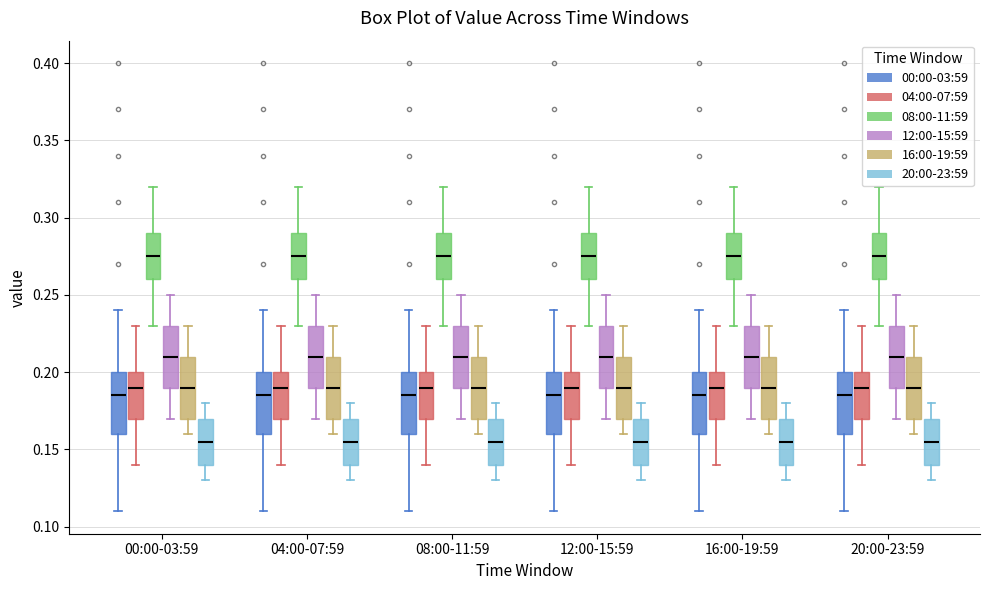

Reading left to right, transcribe this box plot: for each box, give where its median line is, the range the box spans, and where its two whiskers end, as read against the y-axis. The values are not printed on the chart, so give them approximately, as read against the axis.

00:00-03:59 (00:00-03:59): median 0.185, box 0.160 to 0.200, whiskers 0.110 to 0.240
00:00-03:59 (04:00-07:59): median 0.190, box 0.170 to 0.200, whiskers 0.140 to 0.230
00:00-03:59 (08:00-11:59): median 0.275, box 0.260 to 0.290, whiskers 0.230 to 0.320
00:00-03:59 (12:00-15:59): median 0.210, box 0.190 to 0.230, whiskers 0.170 to 0.250
00:00-03:59 (16:00-19:59): median 0.190, box 0.170 to 0.210, whiskers 0.160 to 0.230
00:00-03:59 (20:00-23:59): median 0.155, box 0.140 to 0.170, whiskers 0.130 to 0.180
04:00-07:59 (00:00-03:59): median 0.185, box 0.160 to 0.200, whiskers 0.110 to 0.240
04:00-07:59 (04:00-07:59): median 0.190, box 0.170 to 0.200, whiskers 0.140 to 0.230
04:00-07:59 (08:00-11:59): median 0.275, box 0.260 to 0.290, whiskers 0.230 to 0.320
04:00-07:59 (12:00-15:59): median 0.210, box 0.190 to 0.230, whiskers 0.170 to 0.250
04:00-07:59 (16:00-19:59): median 0.190, box 0.170 to 0.210, whiskers 0.160 to 0.230
04:00-07:59 (20:00-23:59): median 0.155, box 0.140 to 0.170, whiskers 0.130 to 0.180
08:00-11:59 (00:00-03:59): median 0.185, box 0.160 to 0.200, whiskers 0.110 to 0.240
08:00-11:59 (04:00-07:59): median 0.190, box 0.170 to 0.200, whiskers 0.140 to 0.230
08:00-11:59 (08:00-11:59): median 0.275, box 0.260 to 0.290, whiskers 0.230 to 0.320
08:00-11:59 (12:00-15:59): median 0.210, box 0.190 to 0.230, whiskers 0.170 to 0.250
08:00-11:59 (16:00-19:59): median 0.190, box 0.170 to 0.210, whiskers 0.160 to 0.230
08:00-11:59 (20:00-23:59): median 0.155, box 0.140 to 0.170, whiskers 0.130 to 0.180
12:00-15:59 (00:00-03:59): median 0.185, box 0.160 to 0.200, whiskers 0.110 to 0.240
12:00-15:59 (04:00-07:59): median 0.190, box 0.170 to 0.200, whiskers 0.140 to 0.230
12:00-15:59 (08:00-11:59): median 0.275, box 0.260 to 0.290, whiskers 0.230 to 0.320
12:00-15:59 (12:00-15:59): median 0.210, box 0.190 to 0.230, whiskers 0.170 to 0.250
12:00-15:59 (16:00-19:59): median 0.190, box 0.170 to 0.210, whiskers 0.160 to 0.230
12:00-15:59 (20:00-23:59): median 0.155, box 0.140 to 0.170, whiskers 0.130 to 0.180
16:00-19:59 (00:00-03:59): median 0.185, box 0.160 to 0.200, whiskers 0.110 to 0.240
16:00-19:59 (04:00-07:59): median 0.190, box 0.170 to 0.200, whiskers 0.140 to 0.230
16:00-19:59 (08:00-11:59): median 0.275, box 0.260 to 0.290, whiskers 0.230 to 0.320
16:00-19:59 (12:00-15:59): median 0.210, box 0.190 to 0.230, whiskers 0.170 to 0.250
16:00-19:59 (16:00-19:59): median 0.190, box 0.170 to 0.210, whiskers 0.160 to 0.230
16:00-19:59 (20:00-23:59): median 0.155, box 0.140 to 0.170, whiskers 0.130 to 0.180
20:00-23:59 (00:00-03:59): median 0.185, box 0.160 to 0.200, whiskers 0.110 to 0.240
20:00-23:59 (04:00-07:59): median 0.190, box 0.170 to 0.200, whiskers 0.140 to 0.230
20:00-23:59 (08:00-11:59): median 0.275, box 0.260 to 0.290, whiskers 0.230 to 0.320
20:00-23:59 (12:00-15:59): median 0.210, box 0.190 to 0.230, whiskers 0.170 to 0.250
20:00-23:59 (16:00-19:59): median 0.190, box 0.170 to 0.210, whiskers 0.160 to 0.230
20:00-23:59 (20:00-23:59): median 0.155, box 0.140 to 0.170, whiskers 0.130 to 0.180